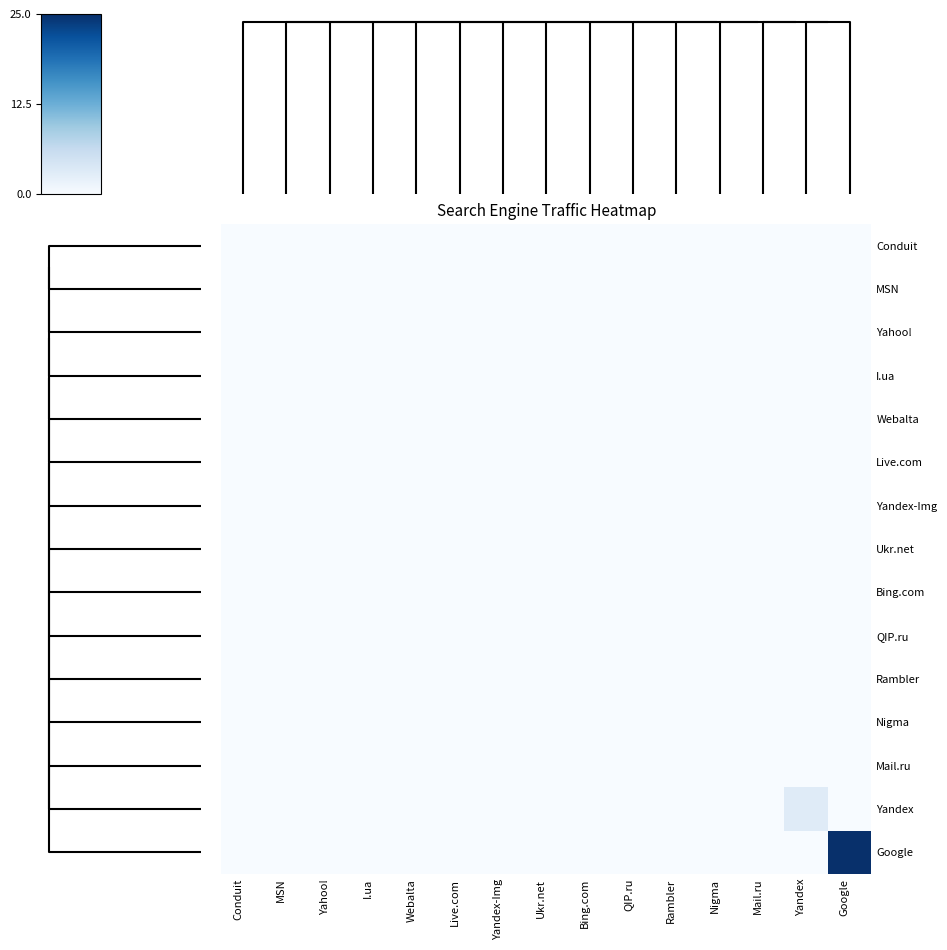

Reading left to right, transcribe all the data shown in this chart.

Conduit: Conduit=0	MSN=0	Yahoo!=0	I.ua=0	Webalta=0	Live.com=0	Yandex-Img=0	Ukr.net=0	Bing.com=0	QIP.ru=0	Rambler=0	Nigma=0	Mail.ru=0	Yandex=0	Google=0
MSN: Conduit=0	MSN=0	Yahoo!=0	I.ua=0	Webalta=0	Live.com=0	Yandex-Img=0	Ukr.net=0	Bing.com=0	QIP.ru=0	Rambler=0	Nigma=0	Mail.ru=0	Yandex=0	Google=0
Yahoo!: Conduit=0	MSN=0	Yahoo!=0	I.ua=0	Webalta=0	Live.com=0	Yandex-Img=0	Ukr.net=0	Bing.com=0	QIP.ru=0	Rambler=0	Nigma=0	Mail.ru=0	Yandex=0	Google=0
I.ua: Conduit=0	MSN=0	Yahoo!=0	I.ua=0	Webalta=0	Live.com=0	Yandex-Img=0	Ukr.net=0	Bing.com=0	QIP.ru=0	Rambler=0	Nigma=0	Mail.ru=0	Yandex=0	Google=0
Webalta: Conduit=0	MSN=0	Yahoo!=0	I.ua=0	Webalta=0	Live.com=0	Yandex-Img=0	Ukr.net=0	Bing.com=0	QIP.ru=0	Rambler=0	Nigma=0	Mail.ru=0	Yandex=0	Google=0
Live.com: Conduit=0	MSN=0	Yahoo!=0	I.ua=0	Webalta=0	Live.com=0	Yandex-Img=0	Ukr.net=0	Bing.com=0	QIP.ru=0	Rambler=0	Nigma=0	Mail.ru=0	Yandex=0	Google=0
Yandex-Img: Conduit=0	MSN=0	Yahoo!=0	I.ua=0	Webalta=0	Live.com=0	Yandex-Img=0	Ukr.net=0	Bing.com=0	QIP.ru=0	Rambler=0	Nigma=0	Mail.ru=0	Yandex=0	Google=0
Ukr.net: Conduit=0	MSN=0	Yahoo!=0	I.ua=0	Webalta=0	Live.com=0	Yandex-Img=0	Ukr.net=0	Bing.com=0	QIP.ru=0	Rambler=0	Nigma=0	Mail.ru=0	Yandex=0	Google=0
Bing.com: Conduit=0	MSN=0	Yahoo!=0	I.ua=0	Webalta=0	Live.com=0	Yandex-Img=0	Ukr.net=0	Bing.com=0	QIP.ru=0	Rambler=0	Nigma=0	Mail.ru=0	Yandex=0	Google=0
QIP.ru: Conduit=0	MSN=0	Yahoo!=0	I.ua=0	Webalta=0	Live.com=0	Yandex-Img=0	Ukr.net=0	Bing.com=0	QIP.ru=0	Rambler=0	Nigma=0	Mail.ru=0	Yandex=0	Google=0
Rambler: Conduit=0	MSN=0	Yahoo!=0	I.ua=0	Webalta=0	Live.com=0	Yandex-Img=0	Ukr.net=0	Bing.com=0	QIP.ru=0	Rambler=0	Nigma=0	Mail.ru=0	Yandex=0	Google=0
Nigma: Conduit=0	MSN=0	Yahoo!=0	I.ua=0	Webalta=0	Live.com=0	Yandex-Img=0	Ukr.net=0	Bing.com=0	QIP.ru=0	Rambler=0	Nigma=0	Mail.ru=0	Yandex=0	Google=0
Mail.ru: Conduit=0	MSN=0	Yahoo!=0	I.ua=0	Webalta=0	Live.com=0	Yandex-Img=0	Ukr.net=0	Bing.com=0	QIP.ru=0	Rambler=0	Nigma=0	Mail.ru=0	Yandex=0	Google=0
Yandex: Conduit=0	MSN=0	Yahoo!=0	I.ua=0	Webalta=0	Live.com=0	Yandex-Img=0	Ukr.net=0	Bing.com=0	QIP.ru=0	Rambler=0	Nigma=0	Mail.ru=0	Yandex=3	Google=0
Google: Conduit=0	MSN=0	Yahoo!=0	I.ua=0	Webalta=0	Live.com=0	Yandex-Img=0	Ukr.net=0	Bing.com=0	QIP.ru=0	Rambler=0	Nigma=0	Mail.ru=0	Yandex=0	Google=25